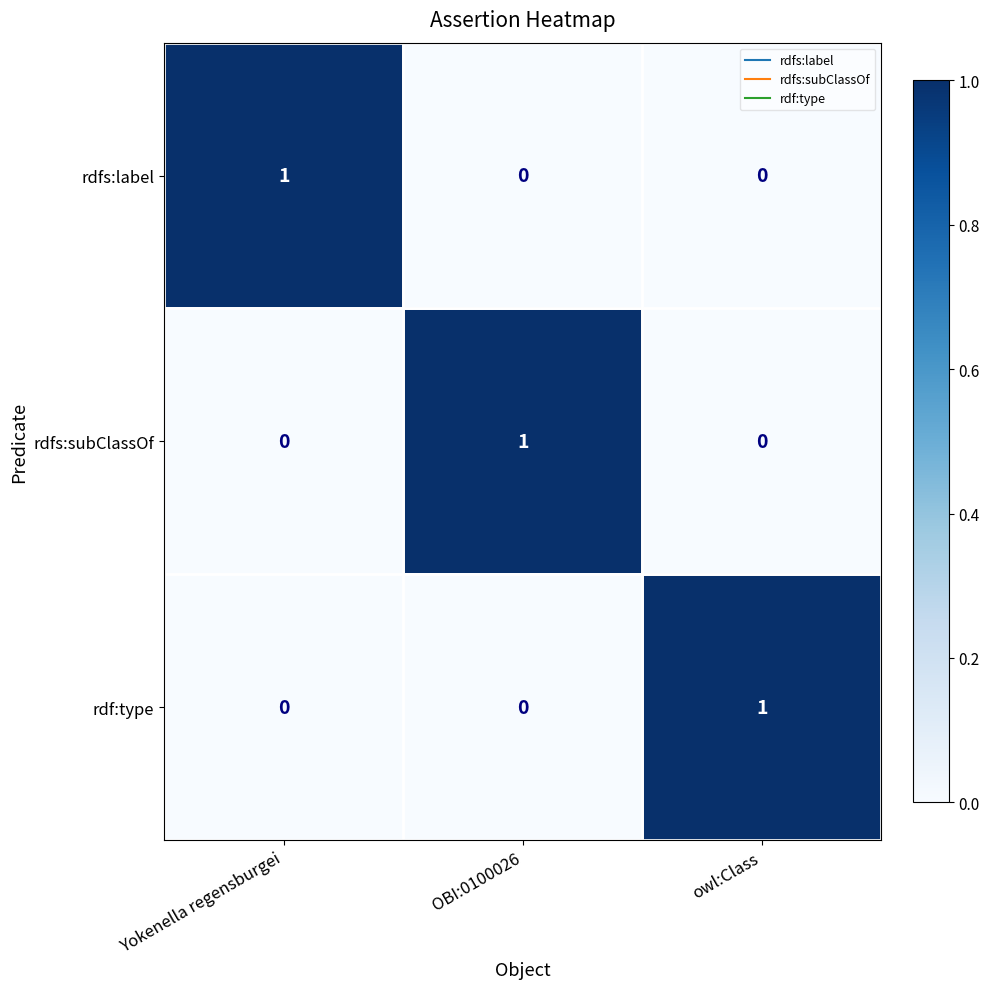

How many series are shown in this chart?

3